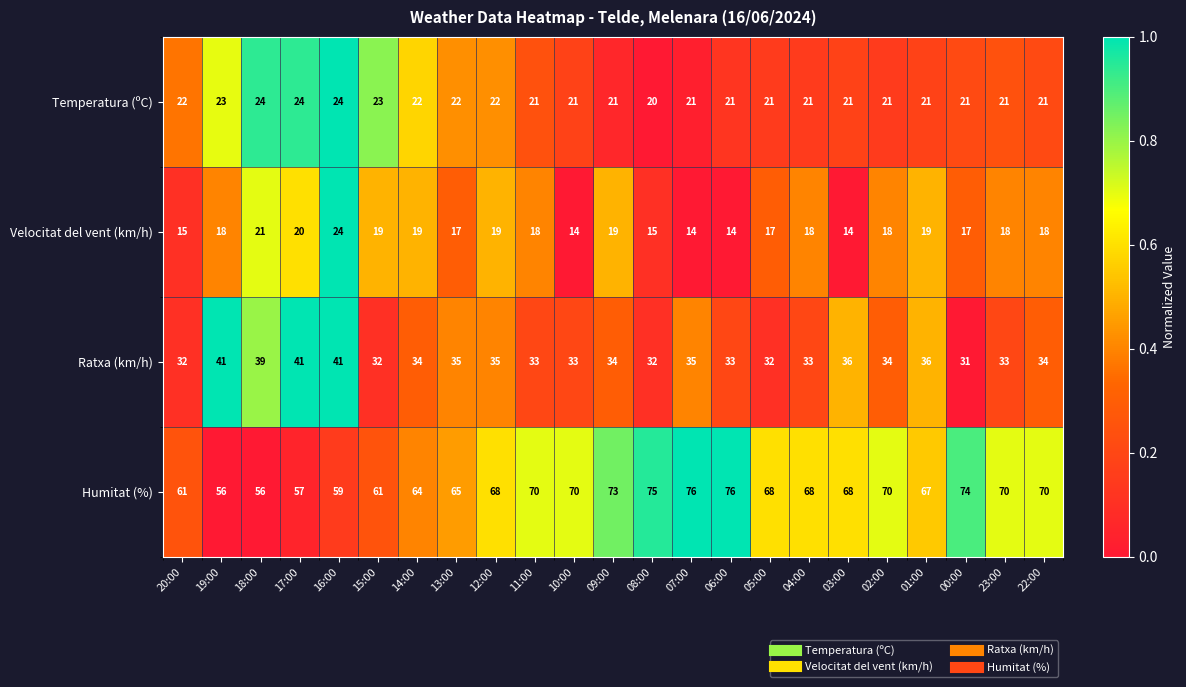

Rank the series at 12:00 from highest to lowest value.

Humitat (%), Ratxa (km/h), Temperatura (ºC), Velocitat del vent (km/h)